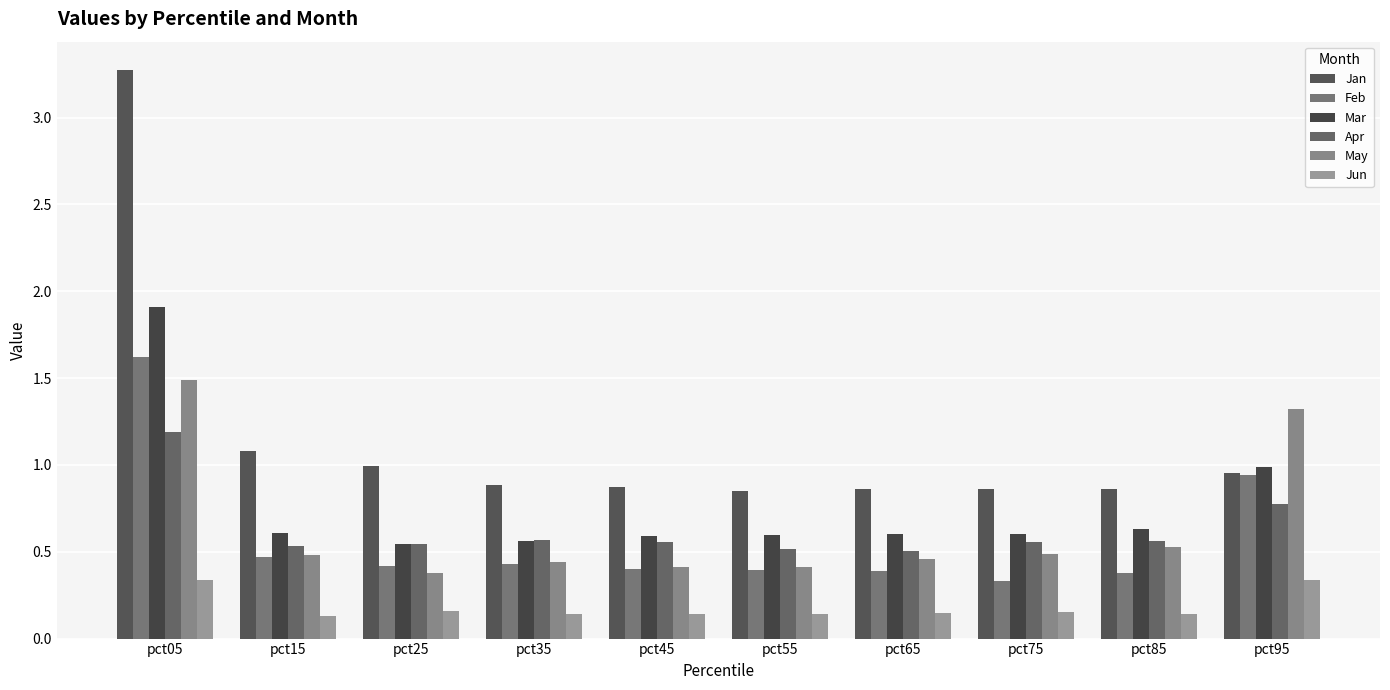

What is the difference between the highest and lowest values at pct55?

0.7